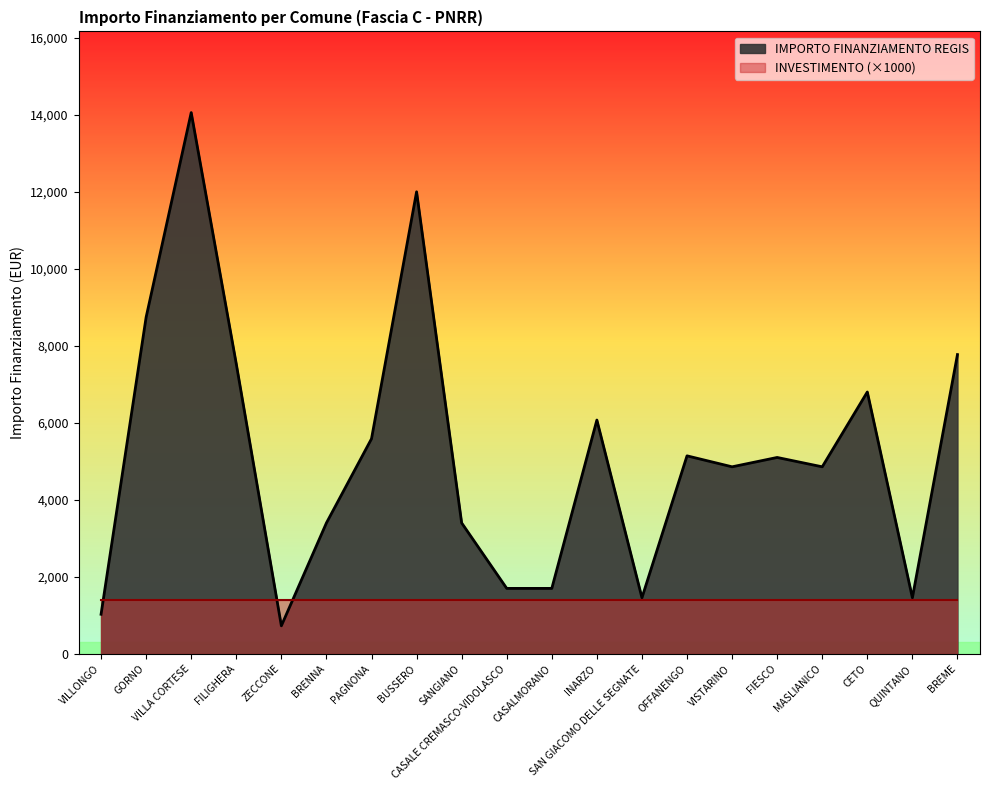

What is the maximum value shown in the chart?

14063